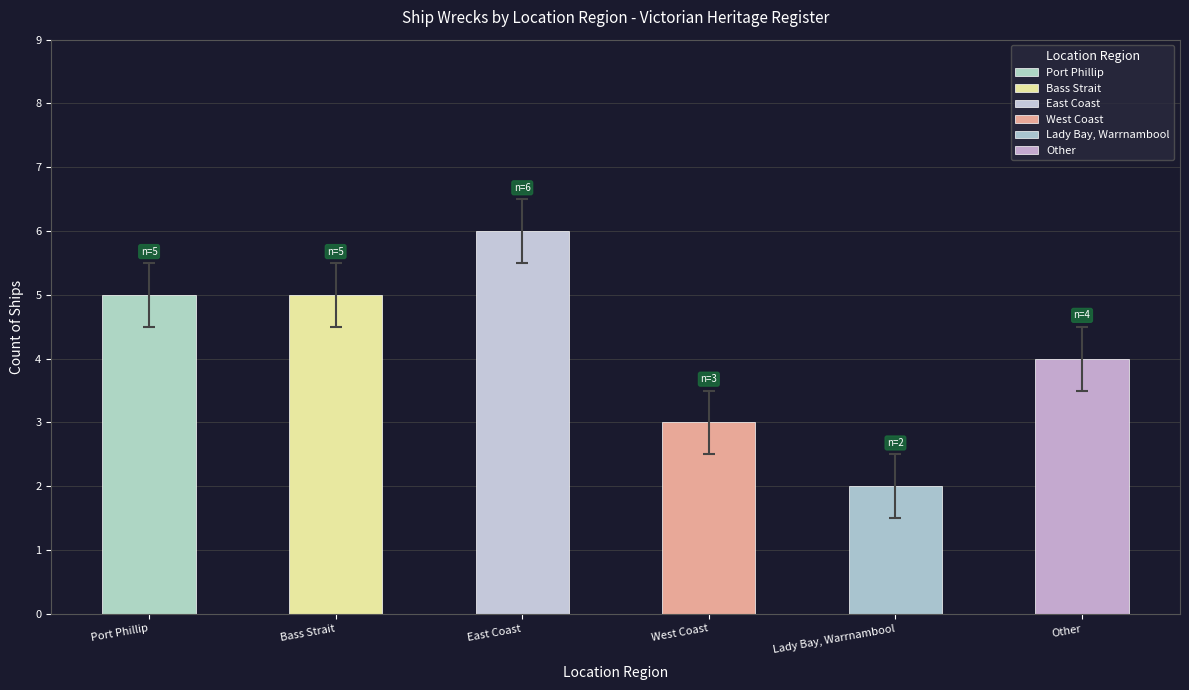

Which has a higher value, Other or Port Phillip?

Port Phillip